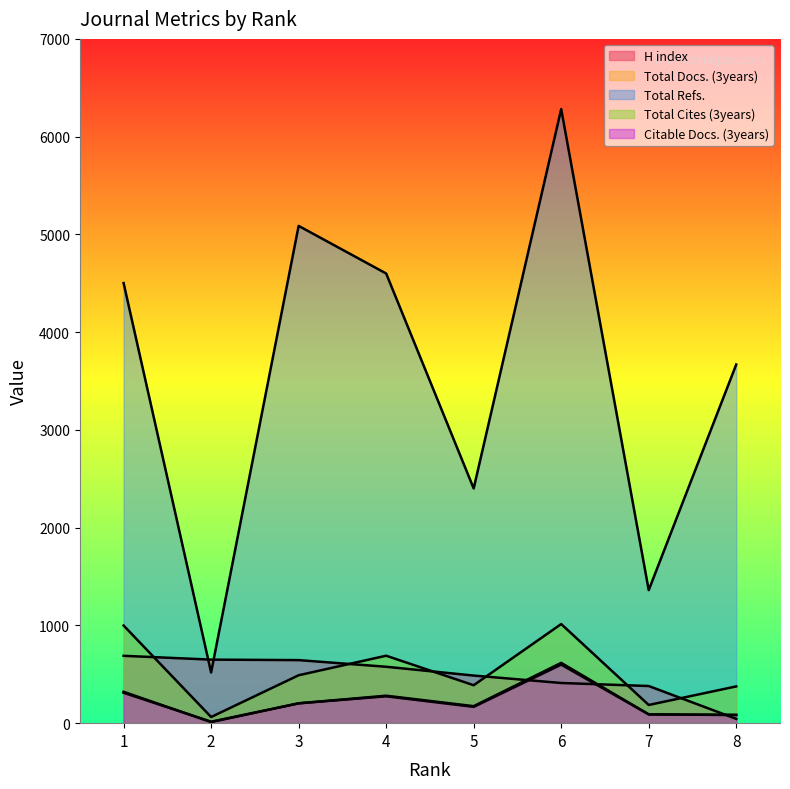

Which has a higher value, 5 or 1?

1